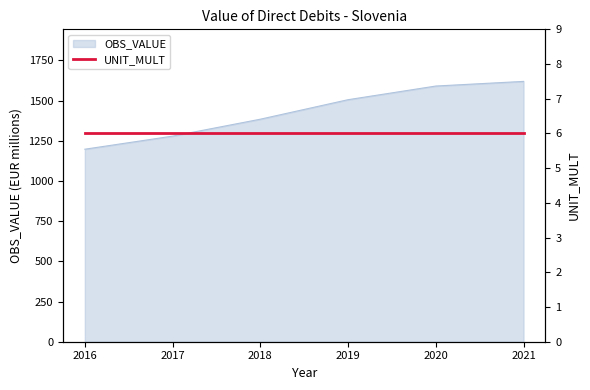

How many data points are less than 1505?

3